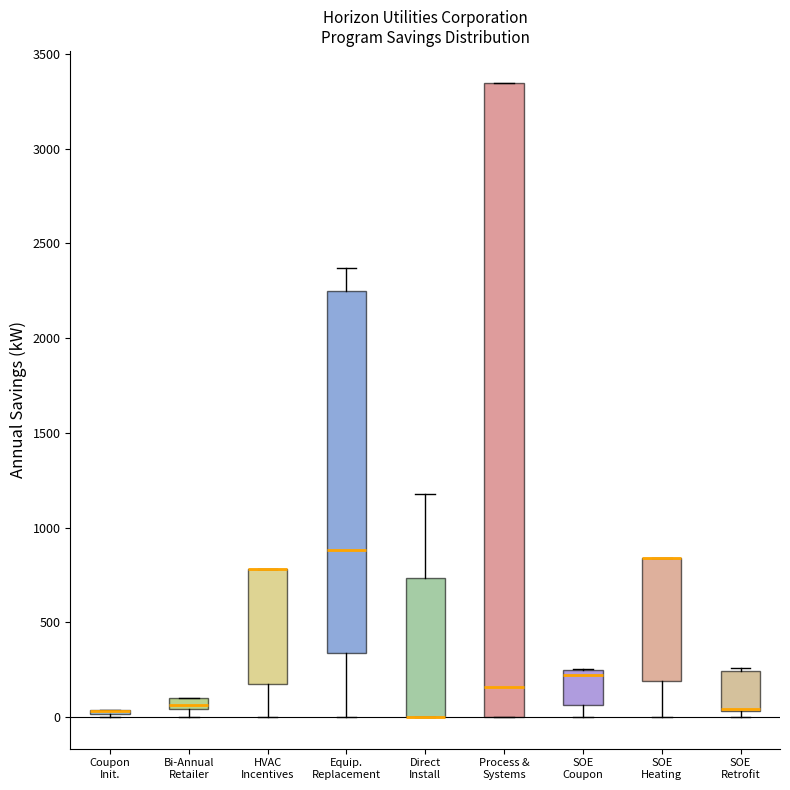

Where is the upper edge of the box for Bi-Annual Retailer on the y-axis? The values are not printed on the chart, so give them approximately, as read against the axis.

100